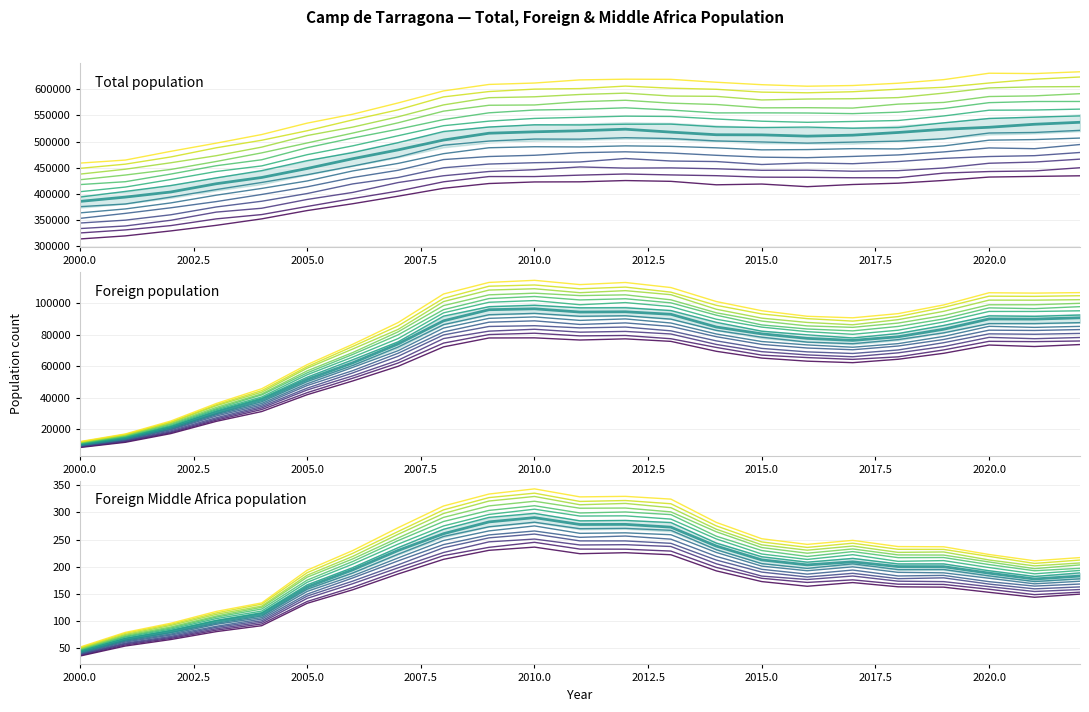

What is the total value across all series at 2002.5?

408436.3